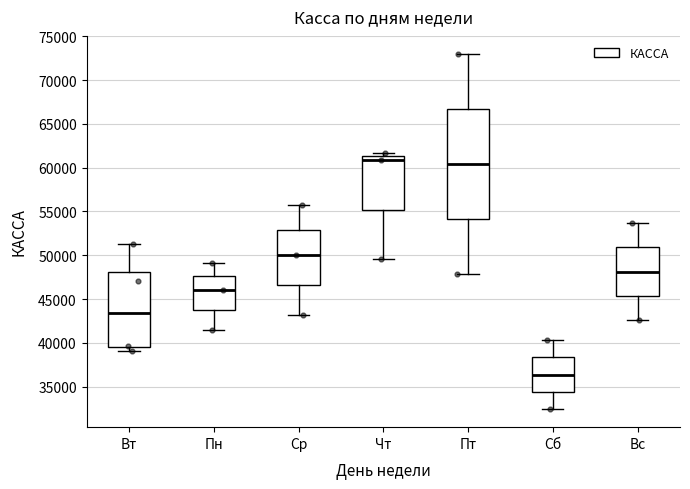

Reading left to right, transcribe this box plot: for each box, give where its median line is, the range the box spans, and where its two whiskers end, as read against the y-axis. The values are not printed on the chart, so give them approximately, as read against the axis.

Вт: median 43500, box 39500 to 48000, whiskers 39000 to 51500
Пн: median 46000, box 44000 to 47500, whiskers 41500 to 49000
Ср: median 50000, box 46500 to 53000, whiskers 43000 to 55500
Чт: median 61000, box 55000 to 61500, whiskers 49500 to 61500 (just above the box's upper edge)
Пт: median 60500, box 54000 to 66500, whiskers 48000 to 73000
Сб: median 36500, box 34500 to 38500, whiskers 32500 to 40500
Вс: median 48000, box 45500 to 51000, whiskers 42500 to 53500